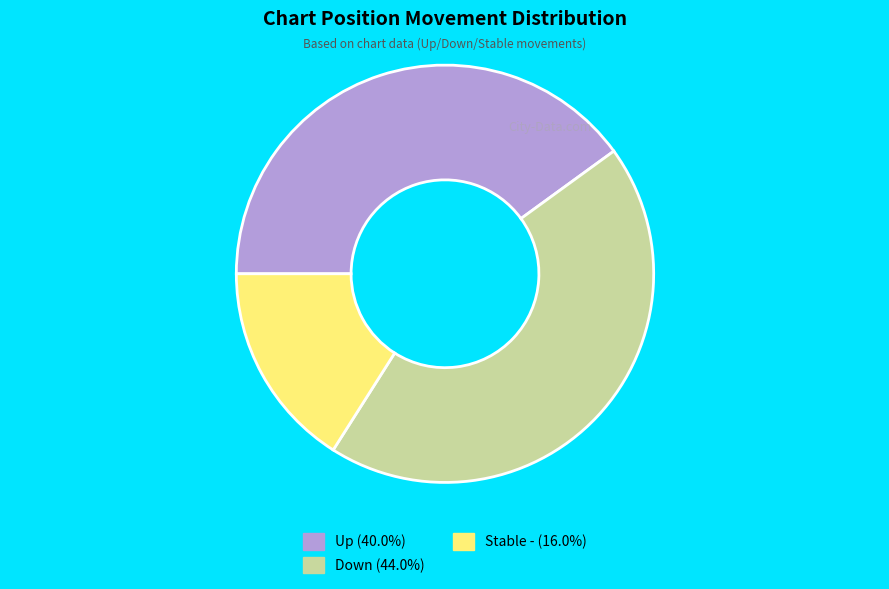

Is there a majority slice in this chart?

No